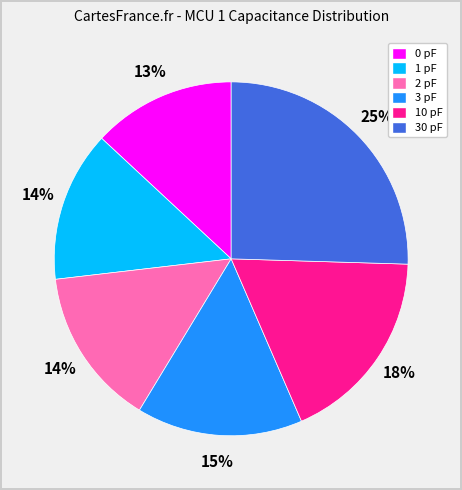

True or false: 0 pF accounts for 27% of the total.

False